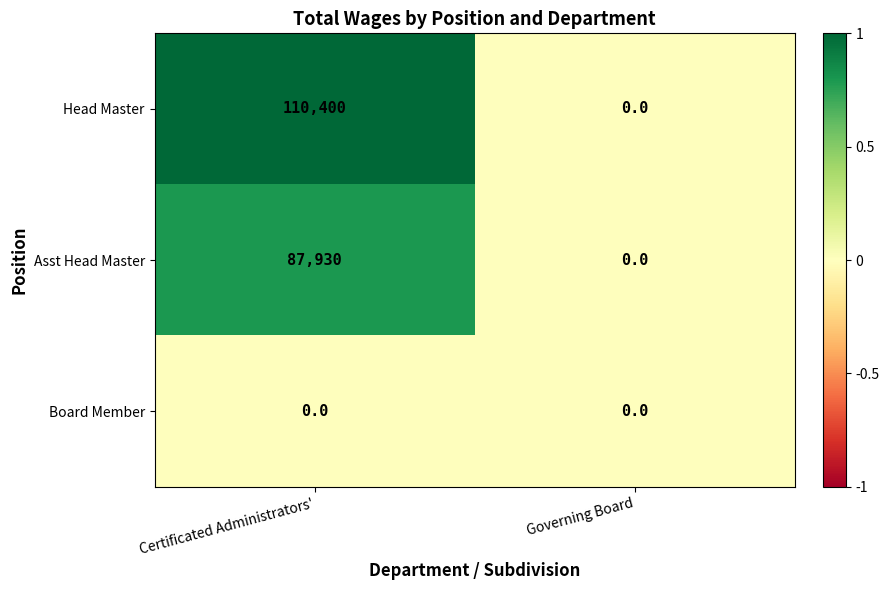

At which label does Asst Head Master reach its minimum?

Governing Board